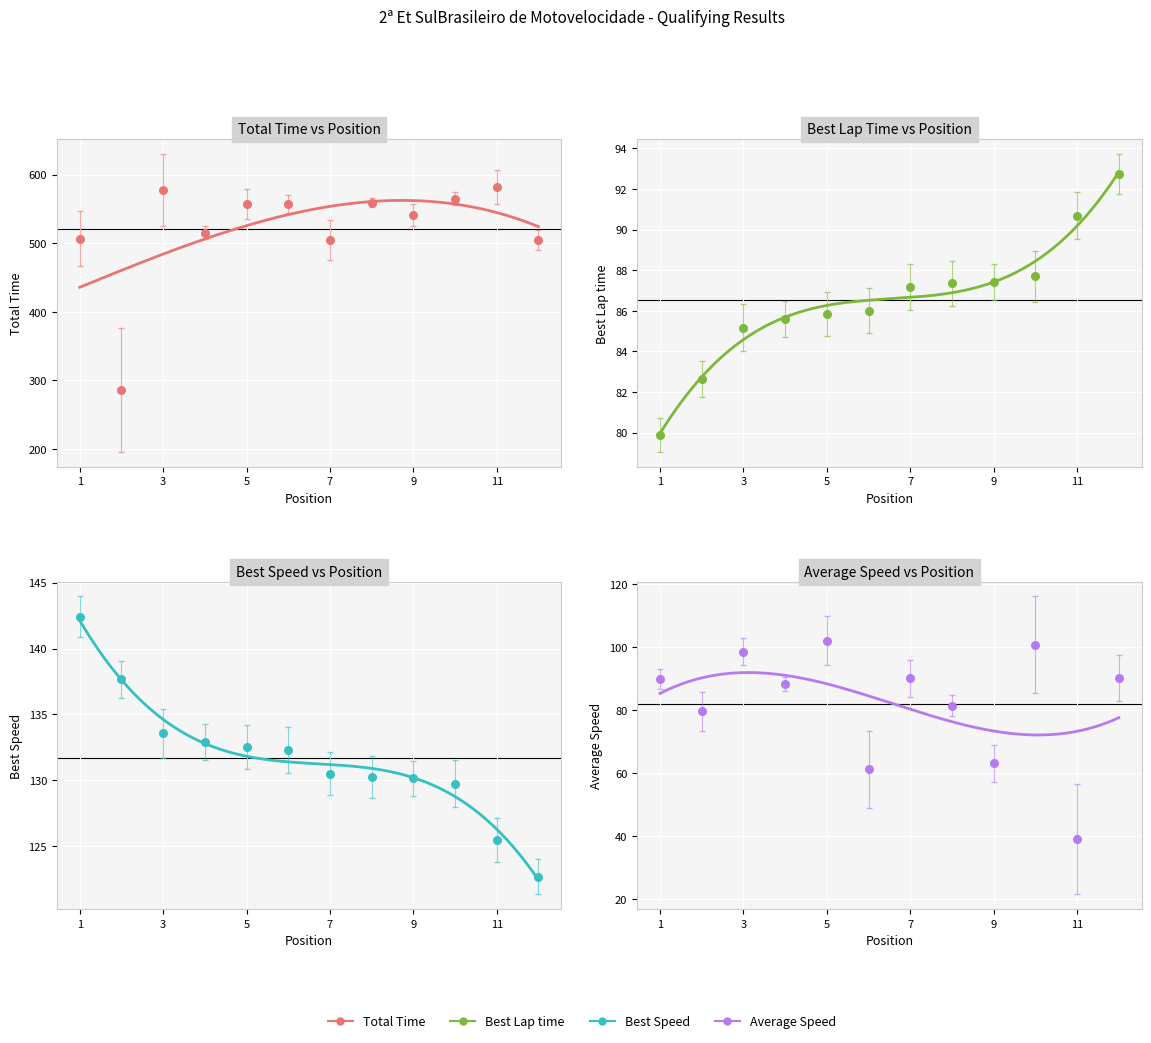

What are all the series names shown in the legend?

Total Time, Best Lap time, Best Speed, Average Speed